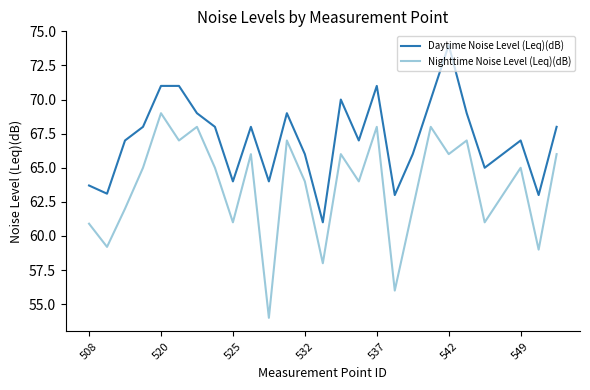

Which series has the largest range (max minus min)?

Nighttime Noise Level (Leq)(dB)